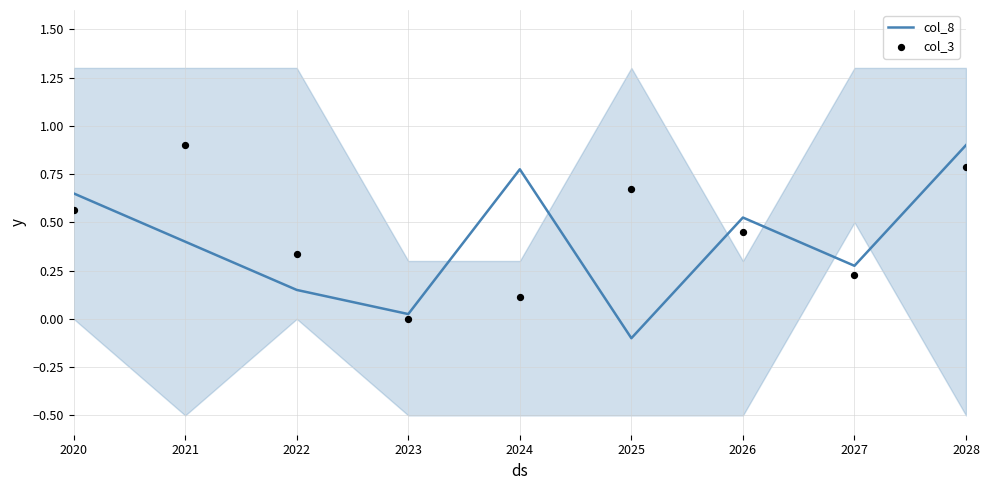

What are all the series names shown in the legend?

col_8, col_3